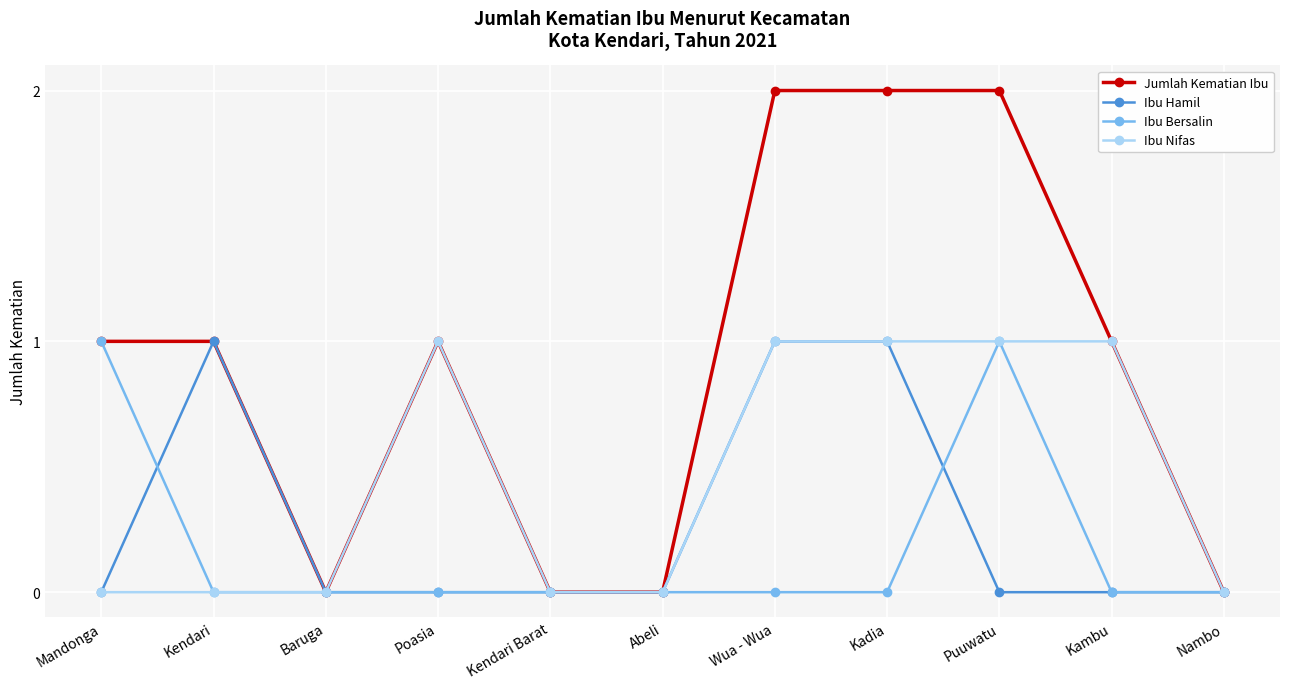

The value of Ibu Hamil at Nambo is -1. True or false?

False